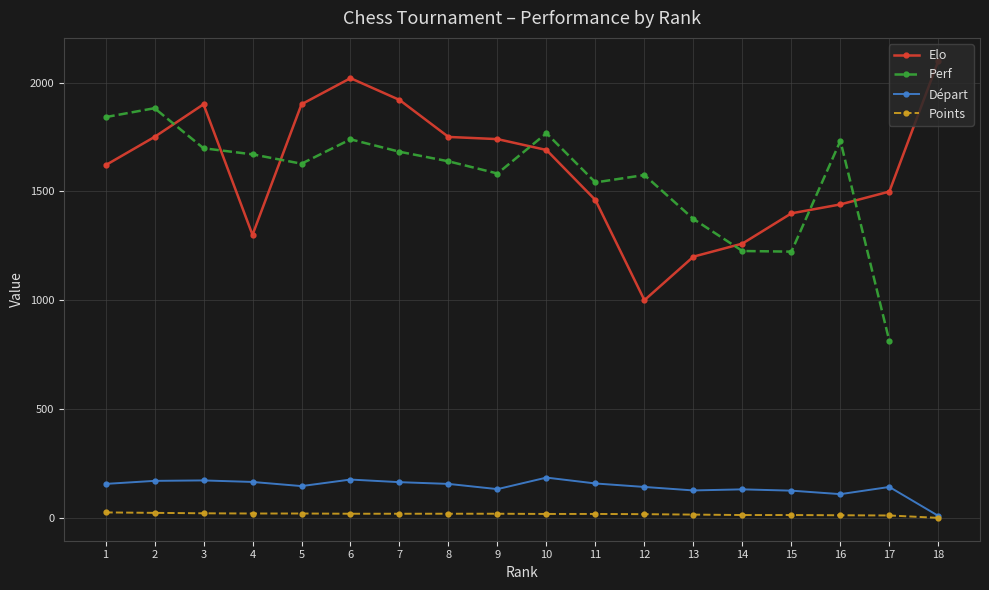

How many data points does each series have?

18